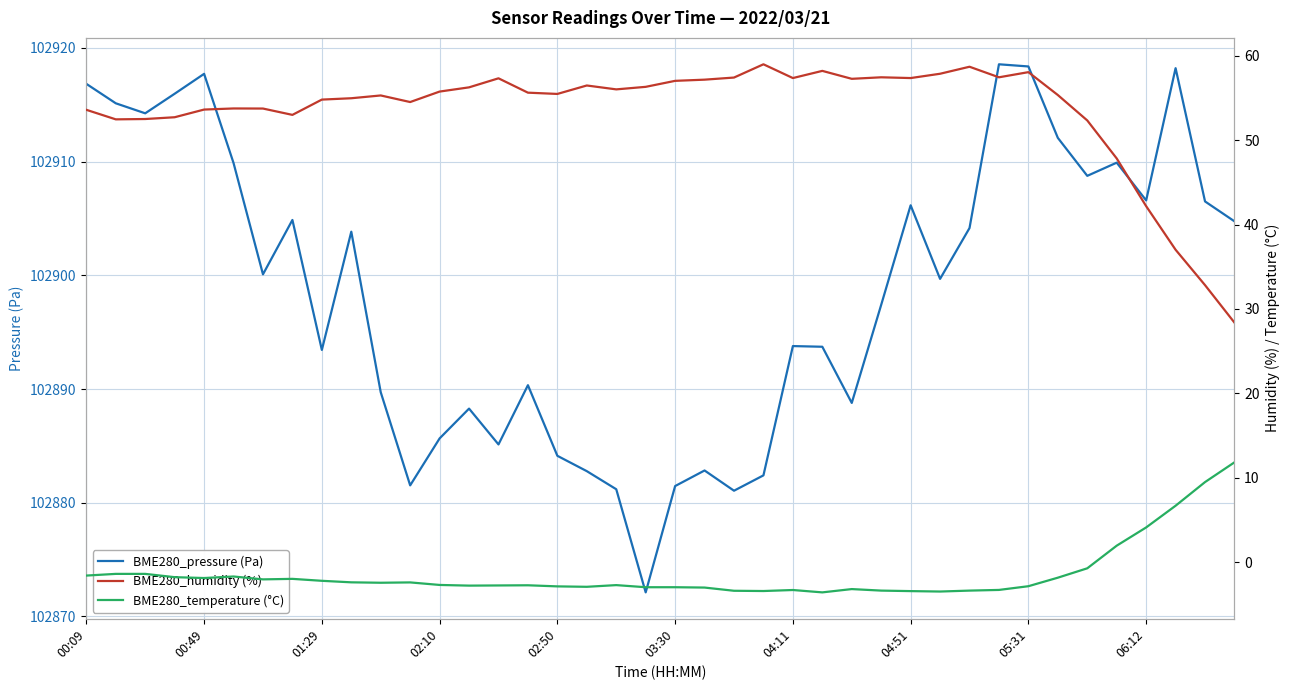

What is the highest value of the BME280_pressure (Pa) series?

102918.6